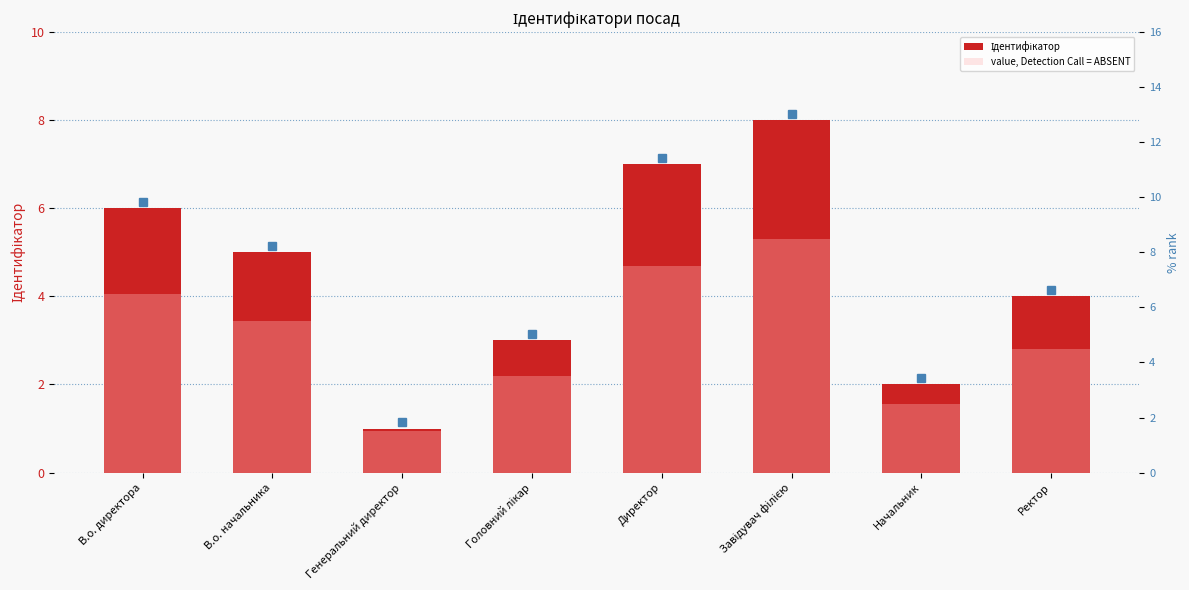

At which category is the sum across all series the highest?

Завідувач філією